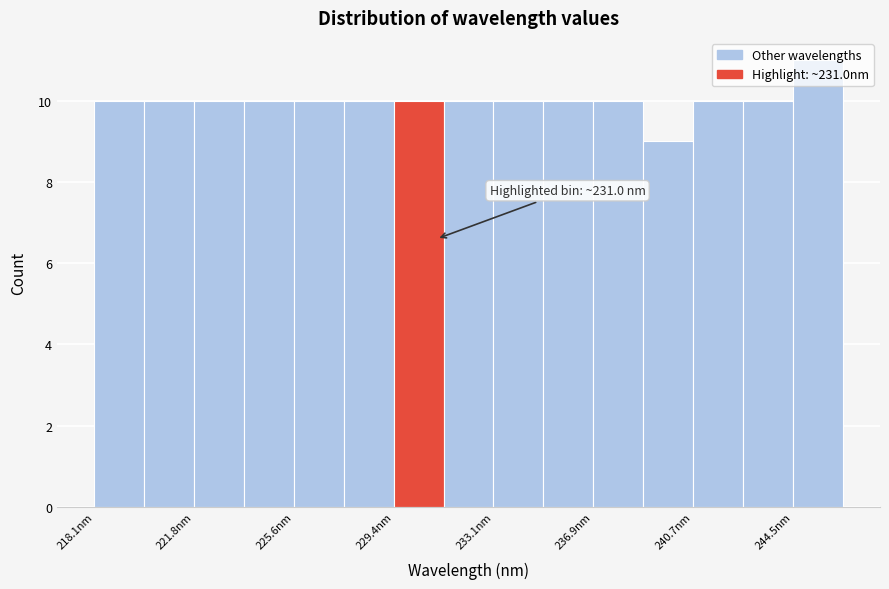

Around what value on the x-axis is the tallest bar? Give the approximate position of its centre, as read against the axis.

245.5